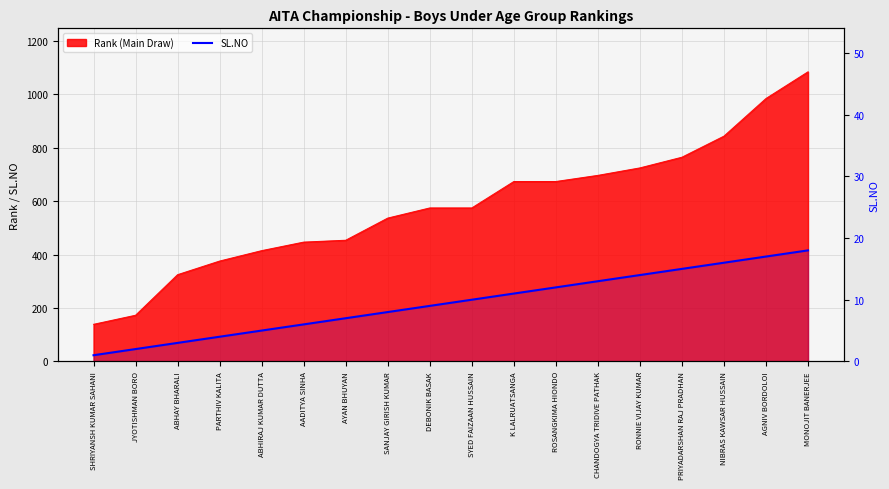

What position from the right is SYED FAIZAAN HUSSAIN?

9